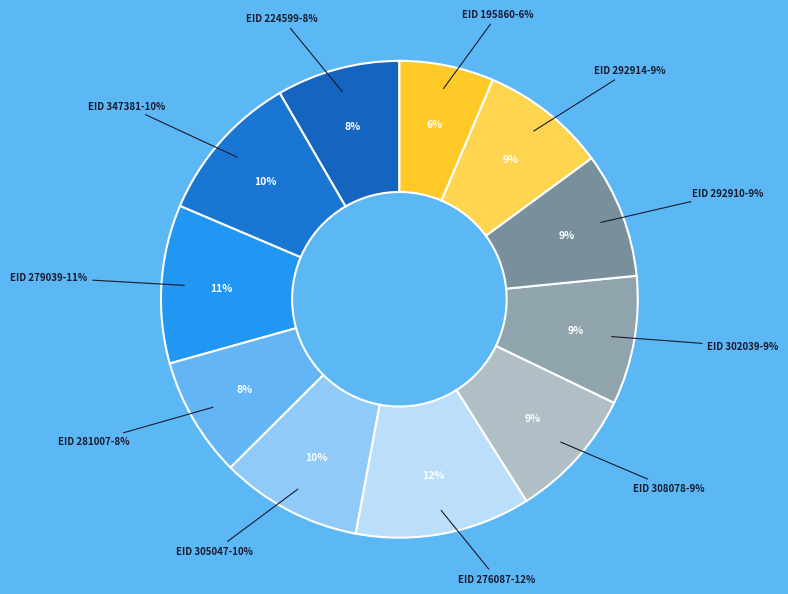

How many slices are in this pie chart?

11